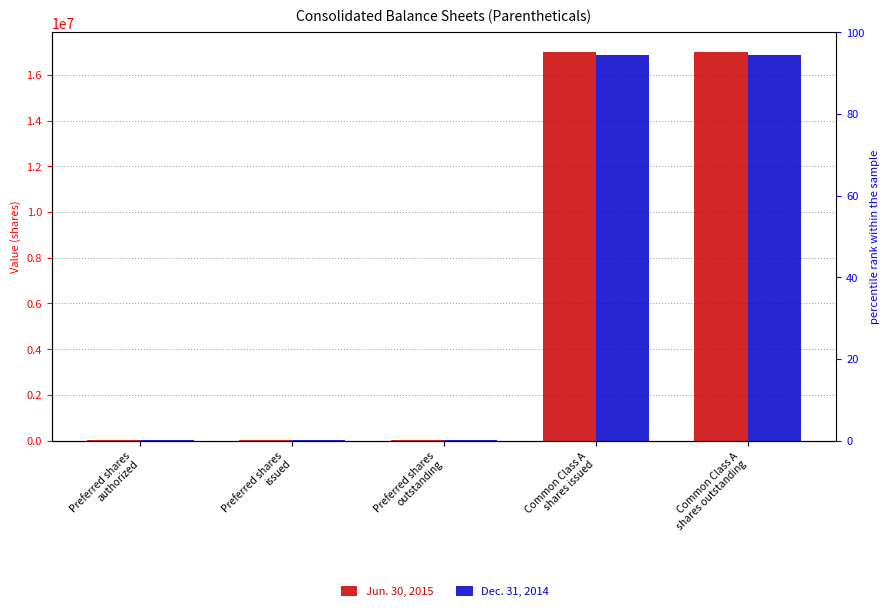

Is the value of Dec. 31, 2014 at Preferred shares
issued greater than the value of Jun. 30, 2015 at Preferred shares
authorized?

No